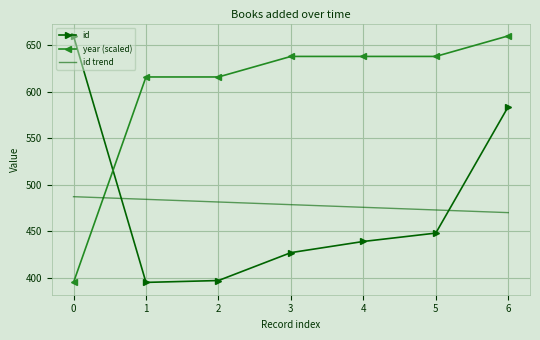

At which label is id closest to 527?

6